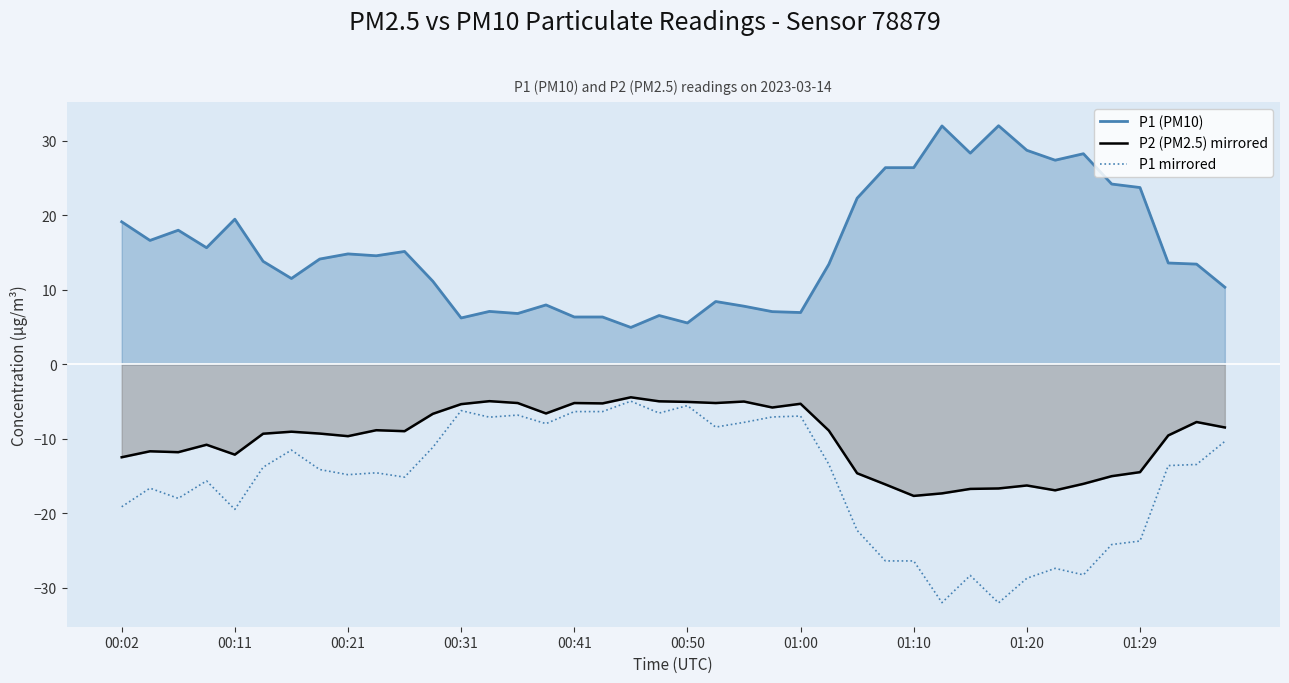

True or false: P1 (PM10) and P2 (PM2.5) mirrored intersect in this chart.

False